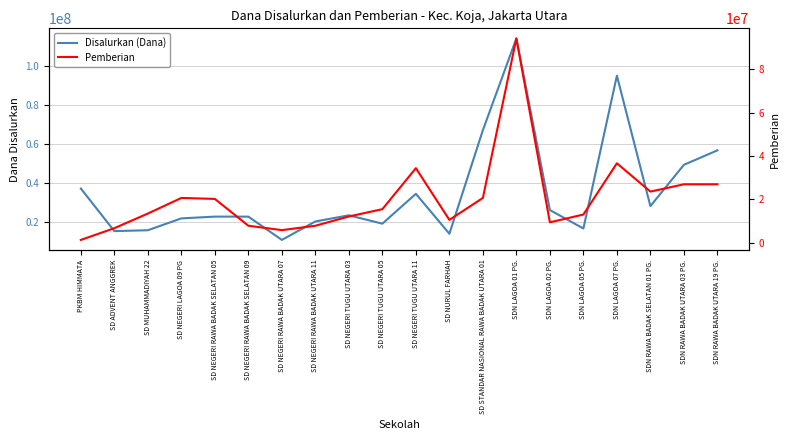

Does the chart have visible grid lines?

Yes